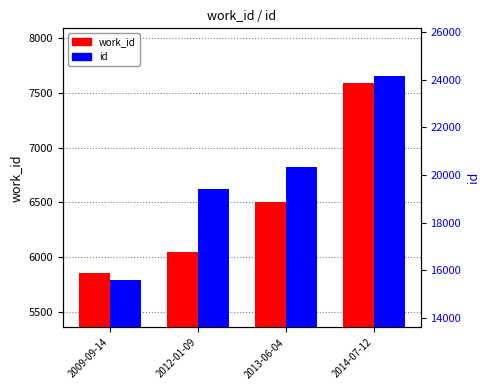

Which series has the widest spread of values?

id